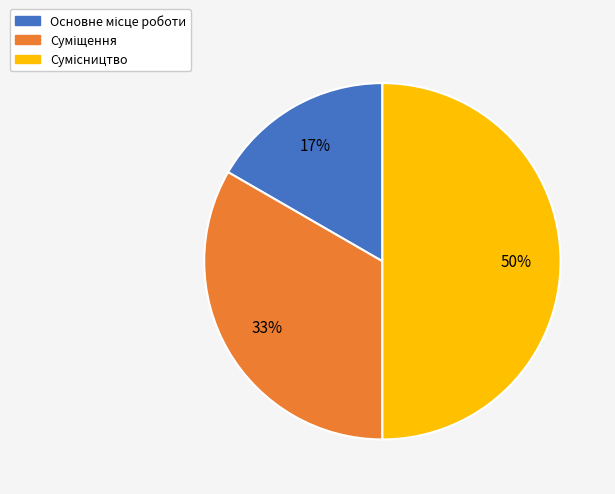

To the nearest percent, what is the average slice percentage?

33%